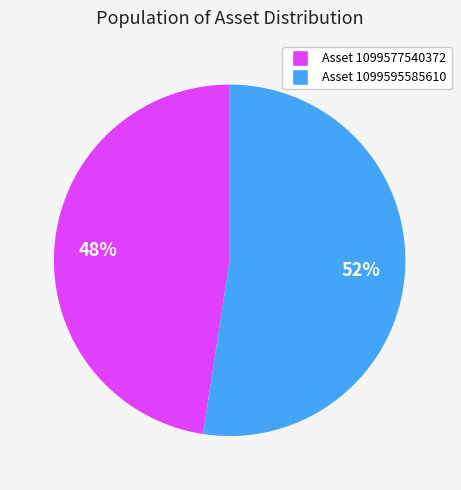

To the nearest percent, what is the average slice percentage?

50%